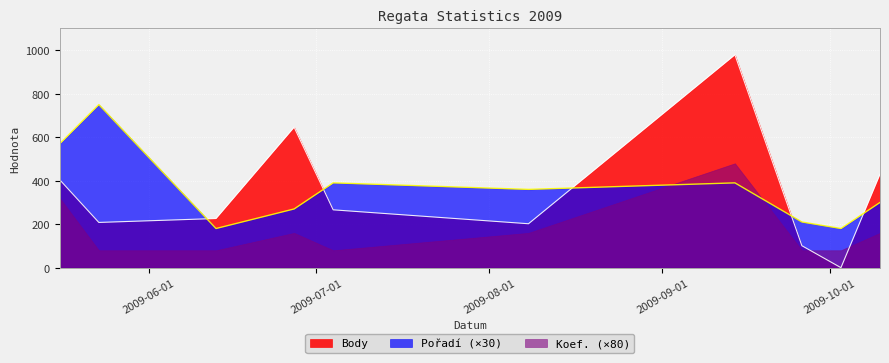

Which category has the lowest value in the Pořadí series?

2009-06-13